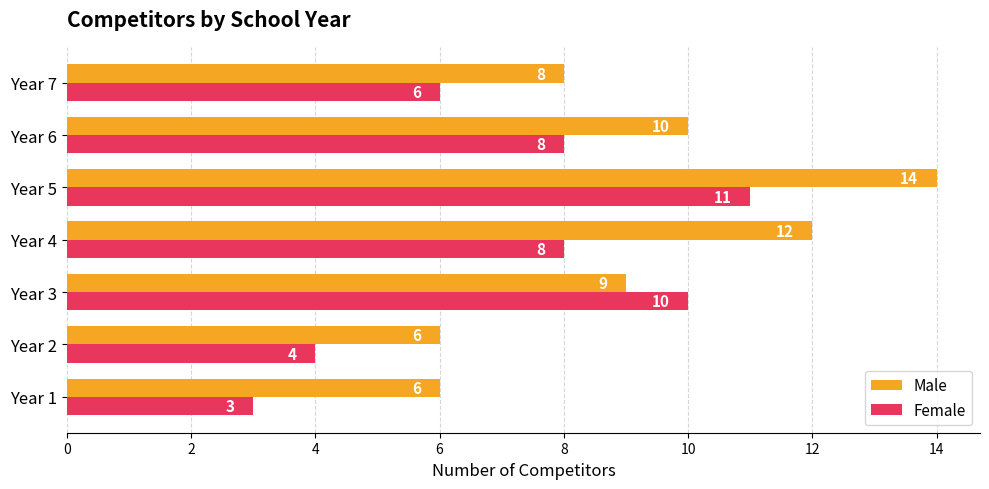

Which series changed the most between Year 4 and Year 5?

Female